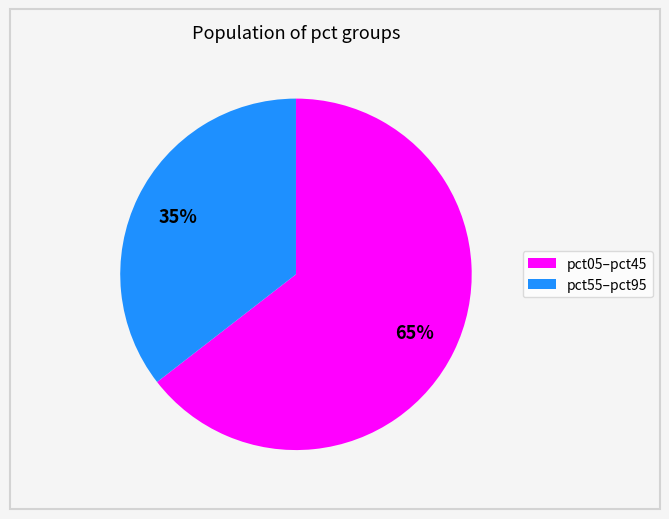

To the nearest percent, what is the combined percentage of pct55–pct95 and pct05–pct45?

100%